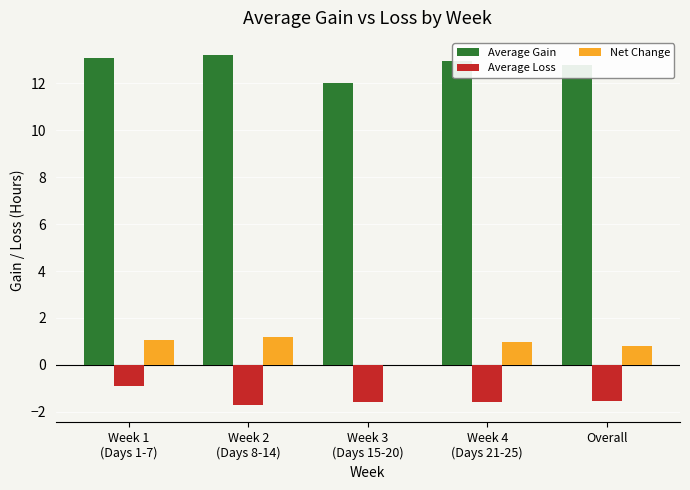

What is the approximate value of Average Gain at Week 2
(Days 8-14)?

13.2